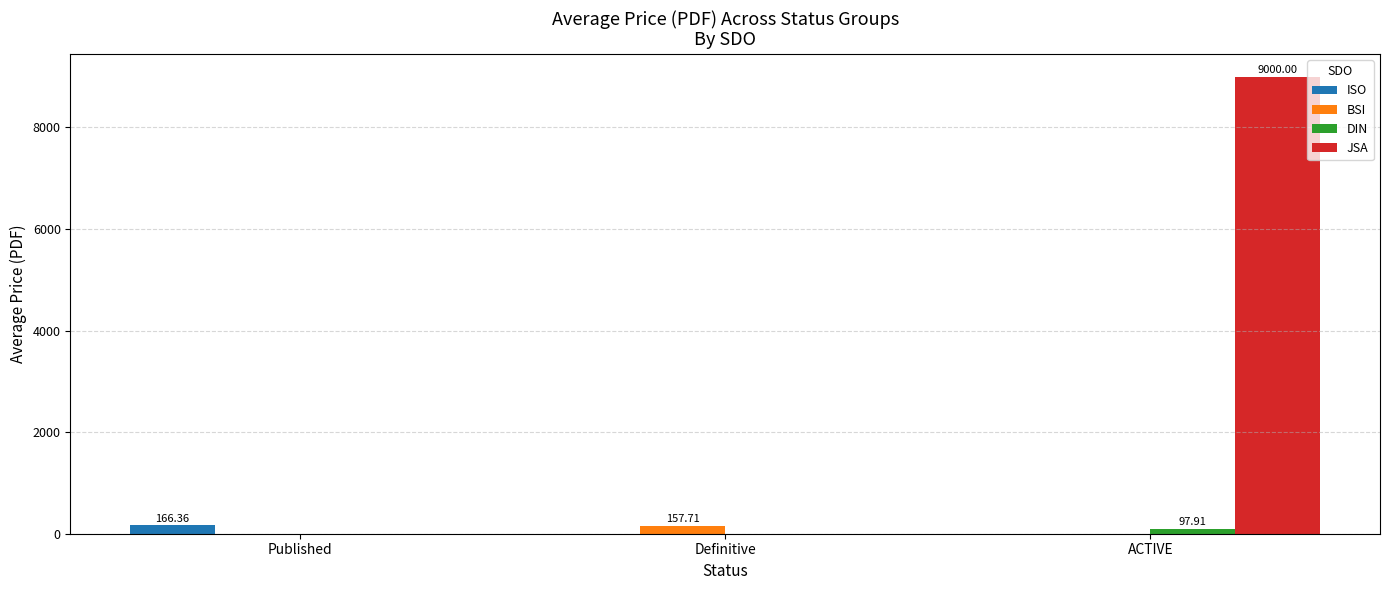

The BSI series shows 0.0 at ACTIVE. True or false?

True